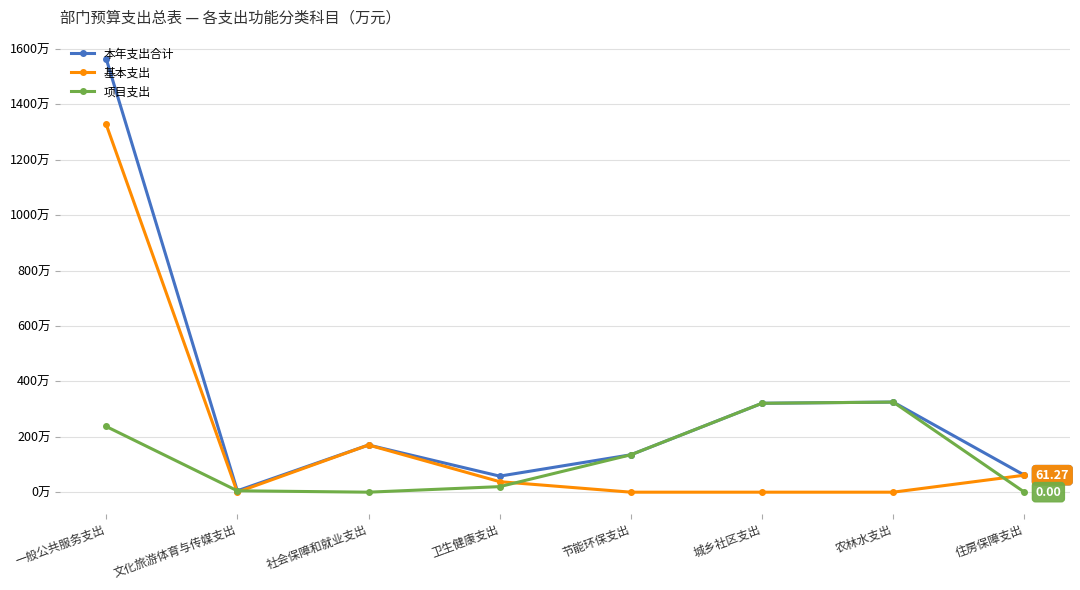

The 本年支出合计 series shows 170.2 at 社会保障和就业支出. True or false?

True